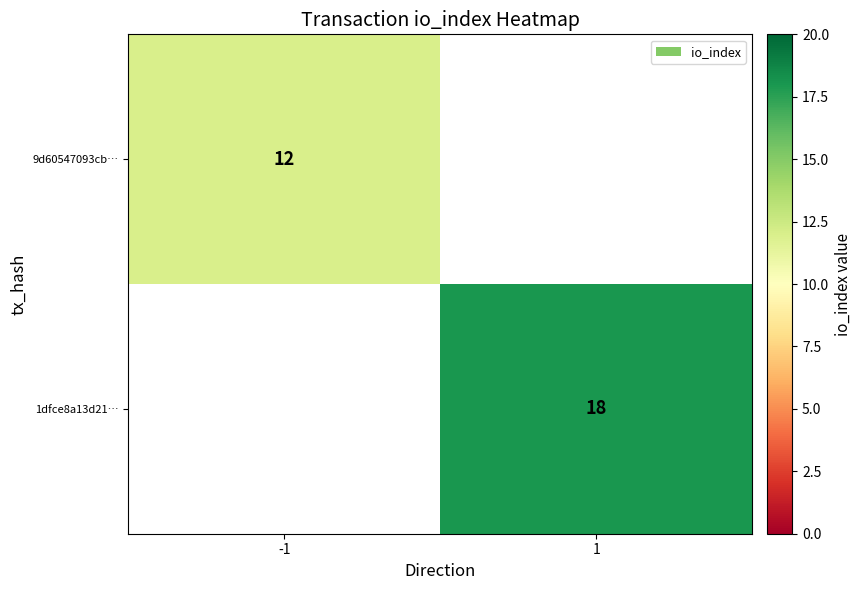

Is it true that 9d60547093cb… equals 5.1 at -1?

False